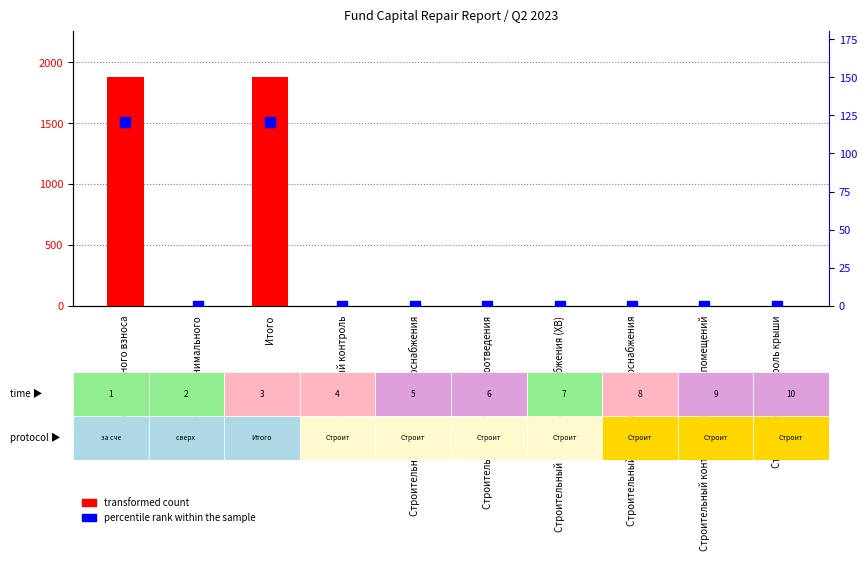

What is the label of the 2nd bar from the right?

Строительный контроль подвальных помещений